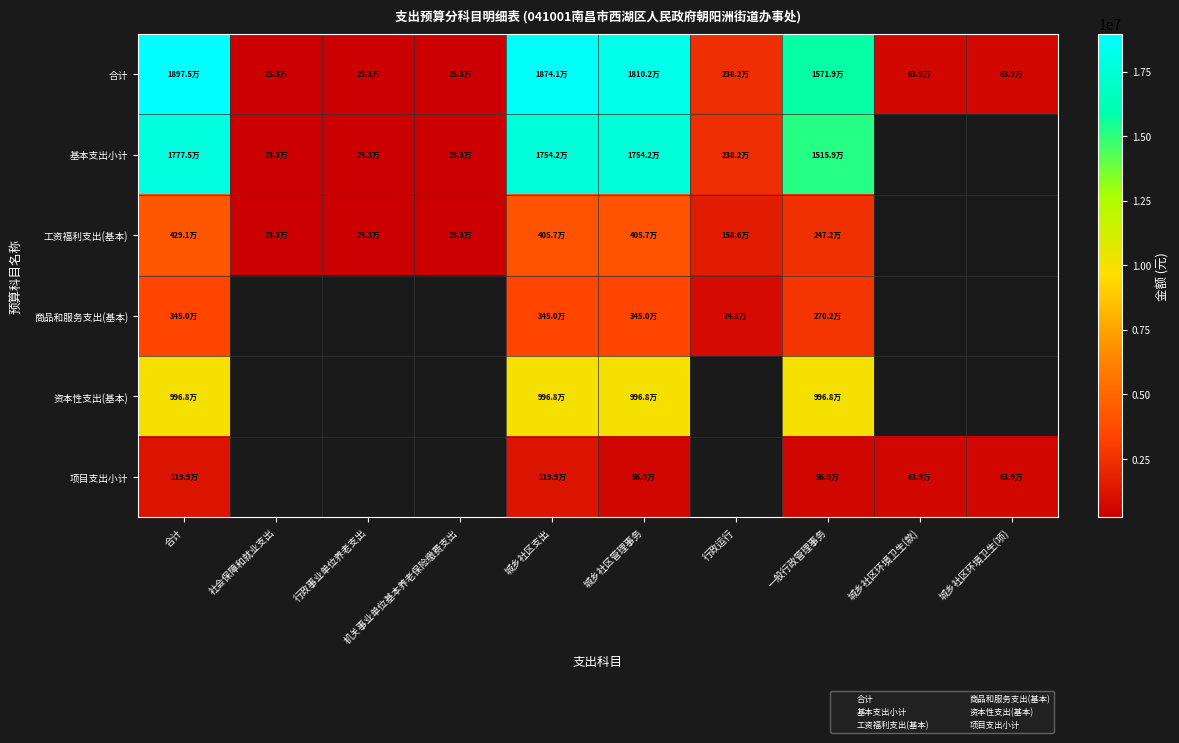

Where does the 商品和服务支出(基本) series first go above 2701732?

合计